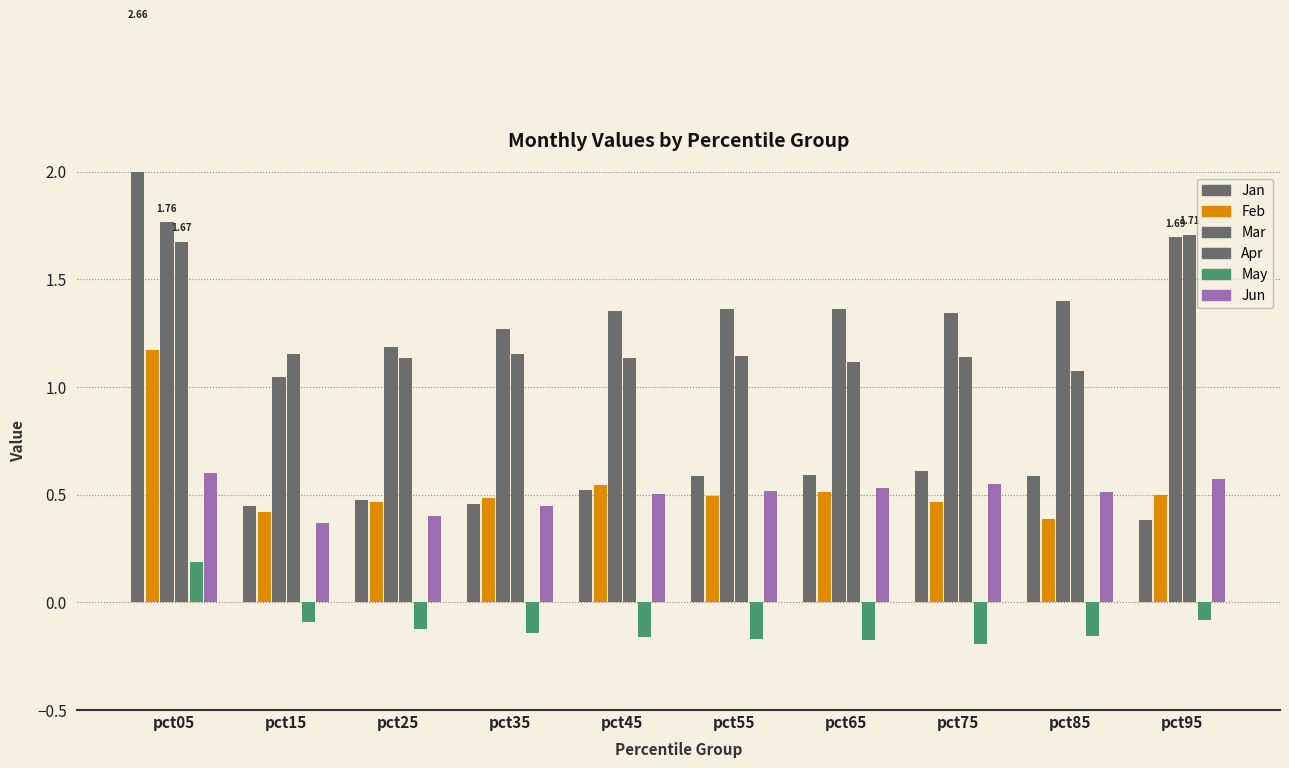

What are all the series names shown in the legend?

Jan, Feb, Mar, Apr, May, Jun